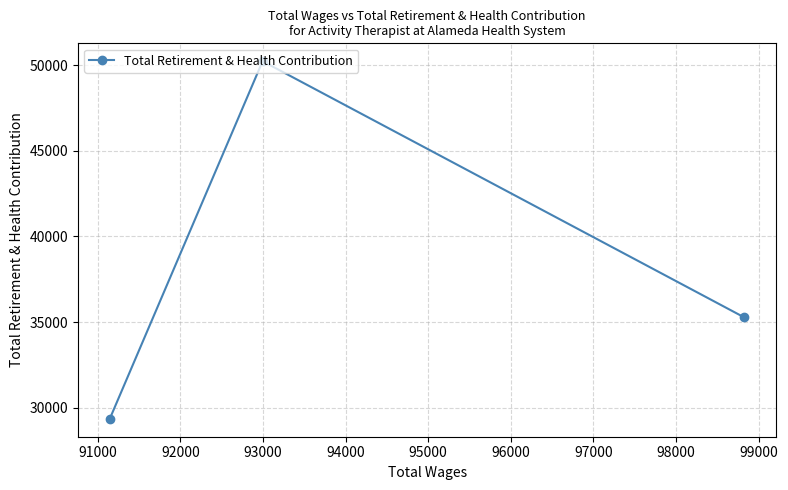

What is the greatest value displayed?

50230